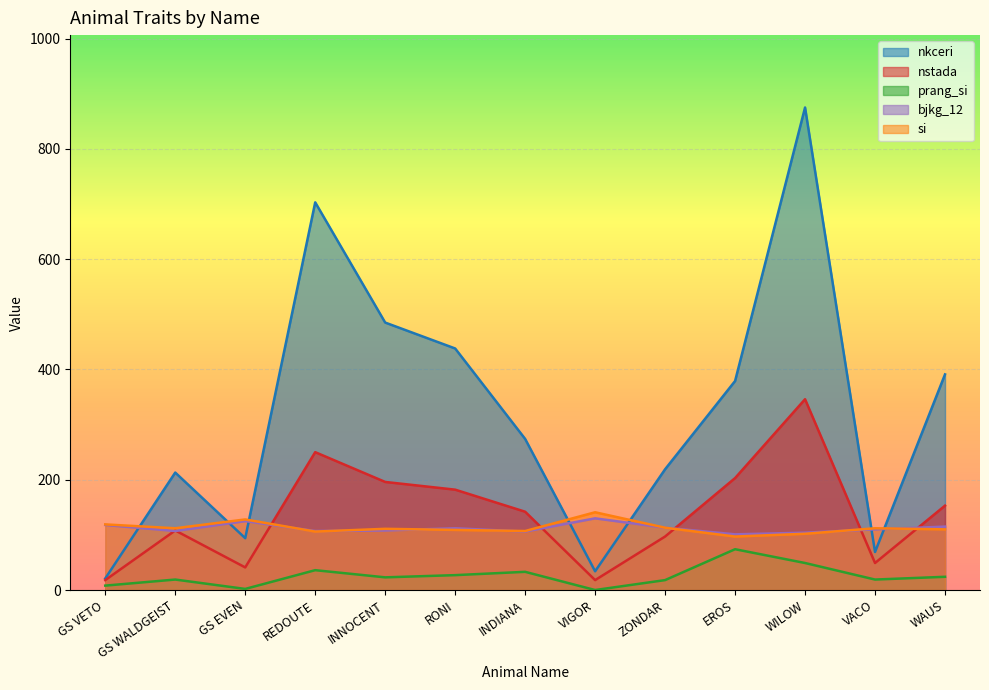

True or false: prang_si and bjkg_12 cross at least once.

False